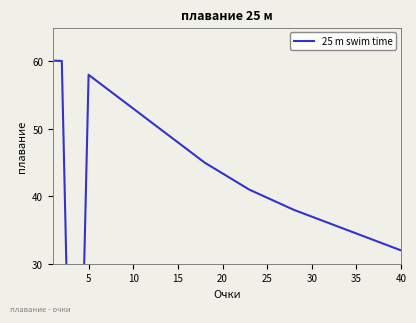

What is the smallest value displayed?

1.0